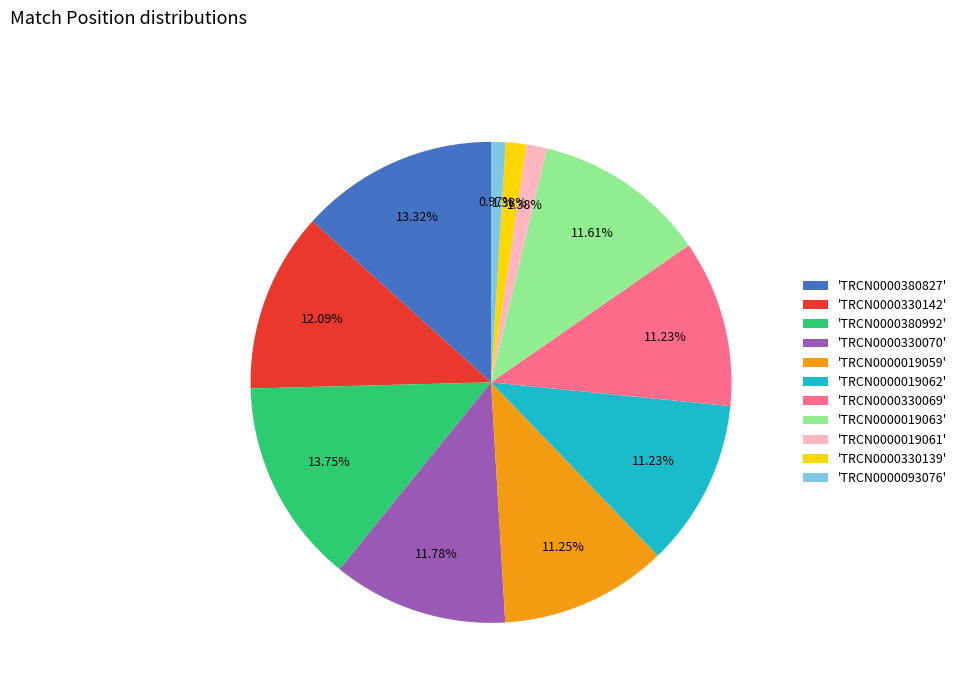

To the nearest percent, what is the difference between the largest and smallest slice percentages?

13%